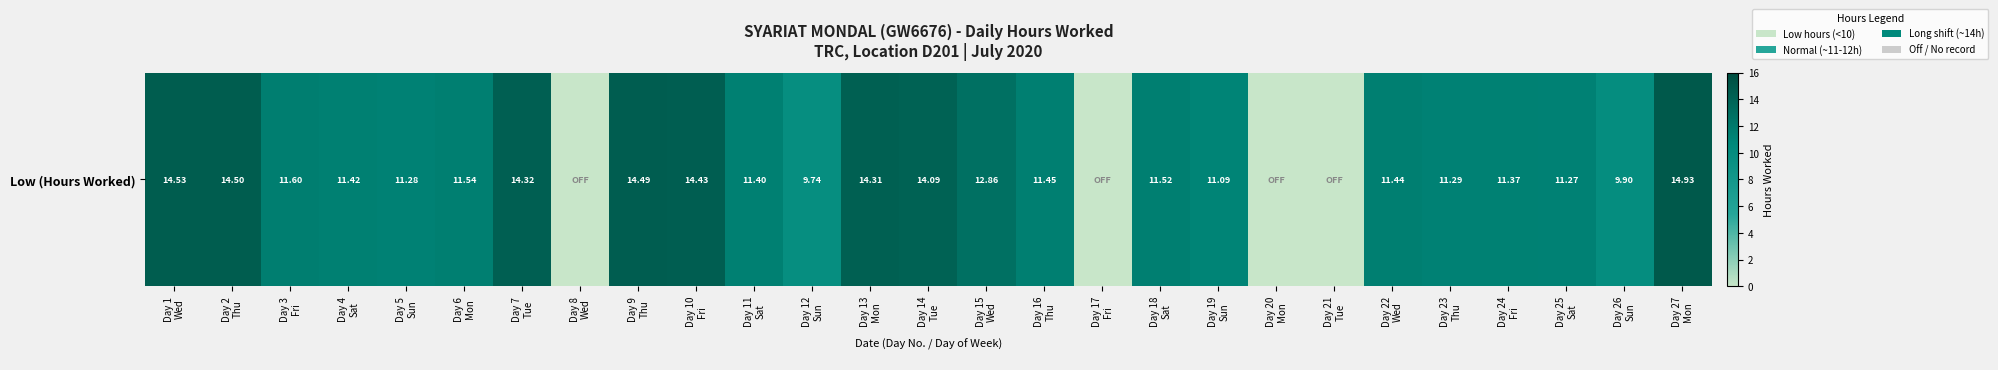

Between Day 25
Sat and Day 13
Mon, which is larger?

Day 13
Mon